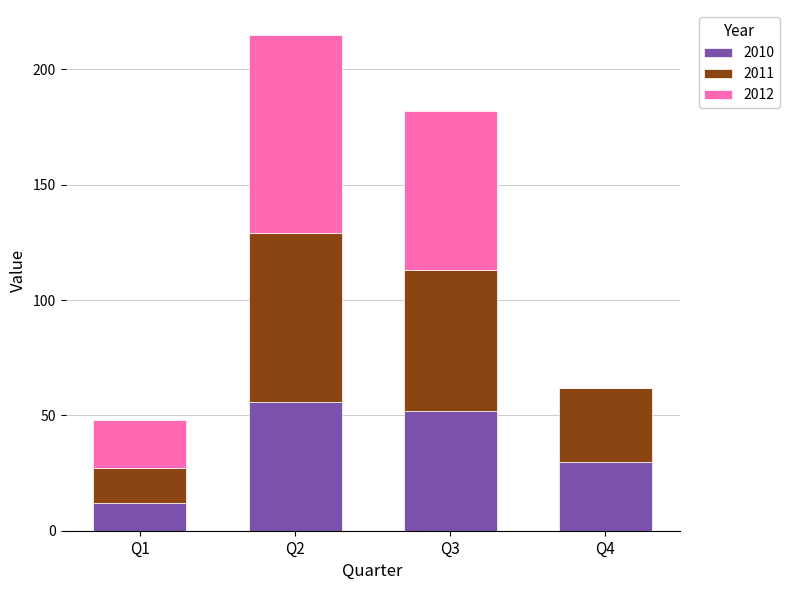

What is the sum of all 2010 values?

150